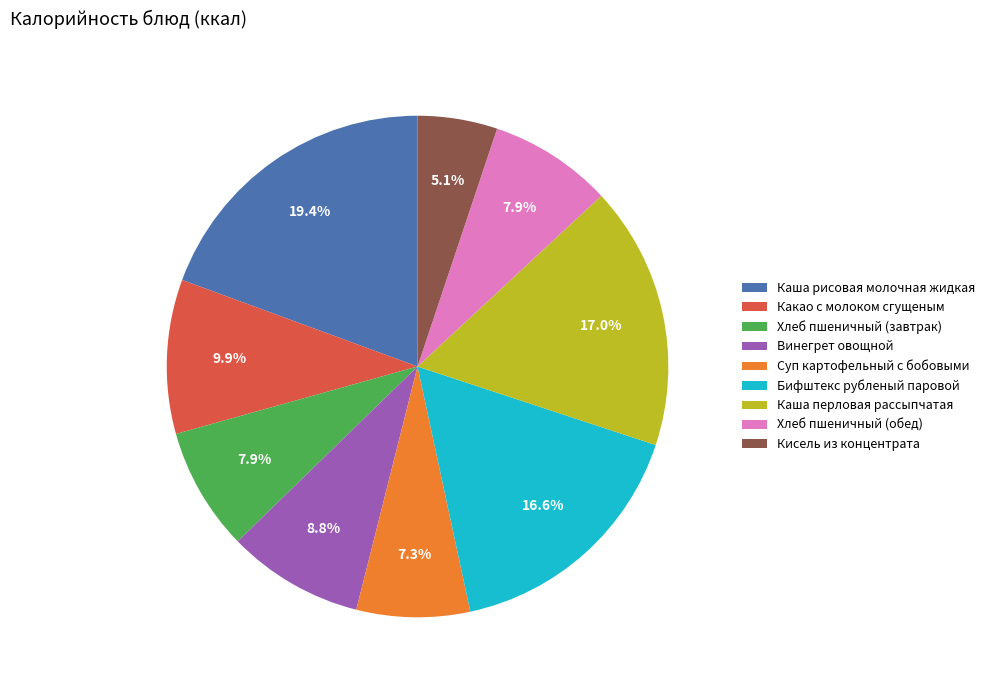

Which has a higher value, Кисель из концентрата or Каша рисовая молочная жидкая?

Каша рисовая молочная жидкая